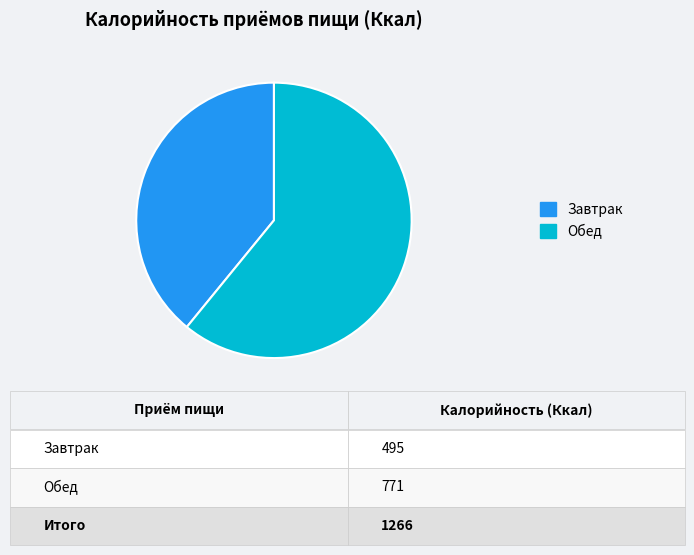

True or false: Завтрак accounts for 39% of the total.

True